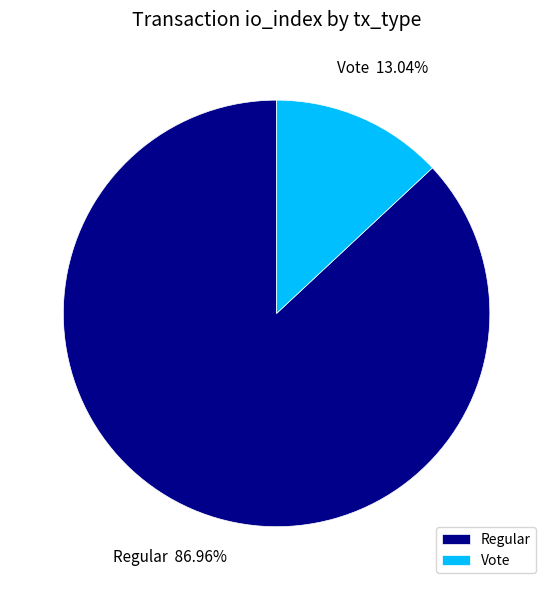

Rank the categories by value from highest to lowest.

Regular, Vote